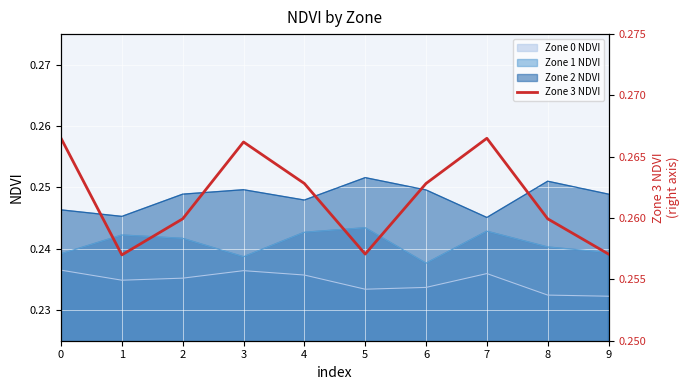

The value of Zone 1 NDVI at 8 is 0.4. True or false?

False